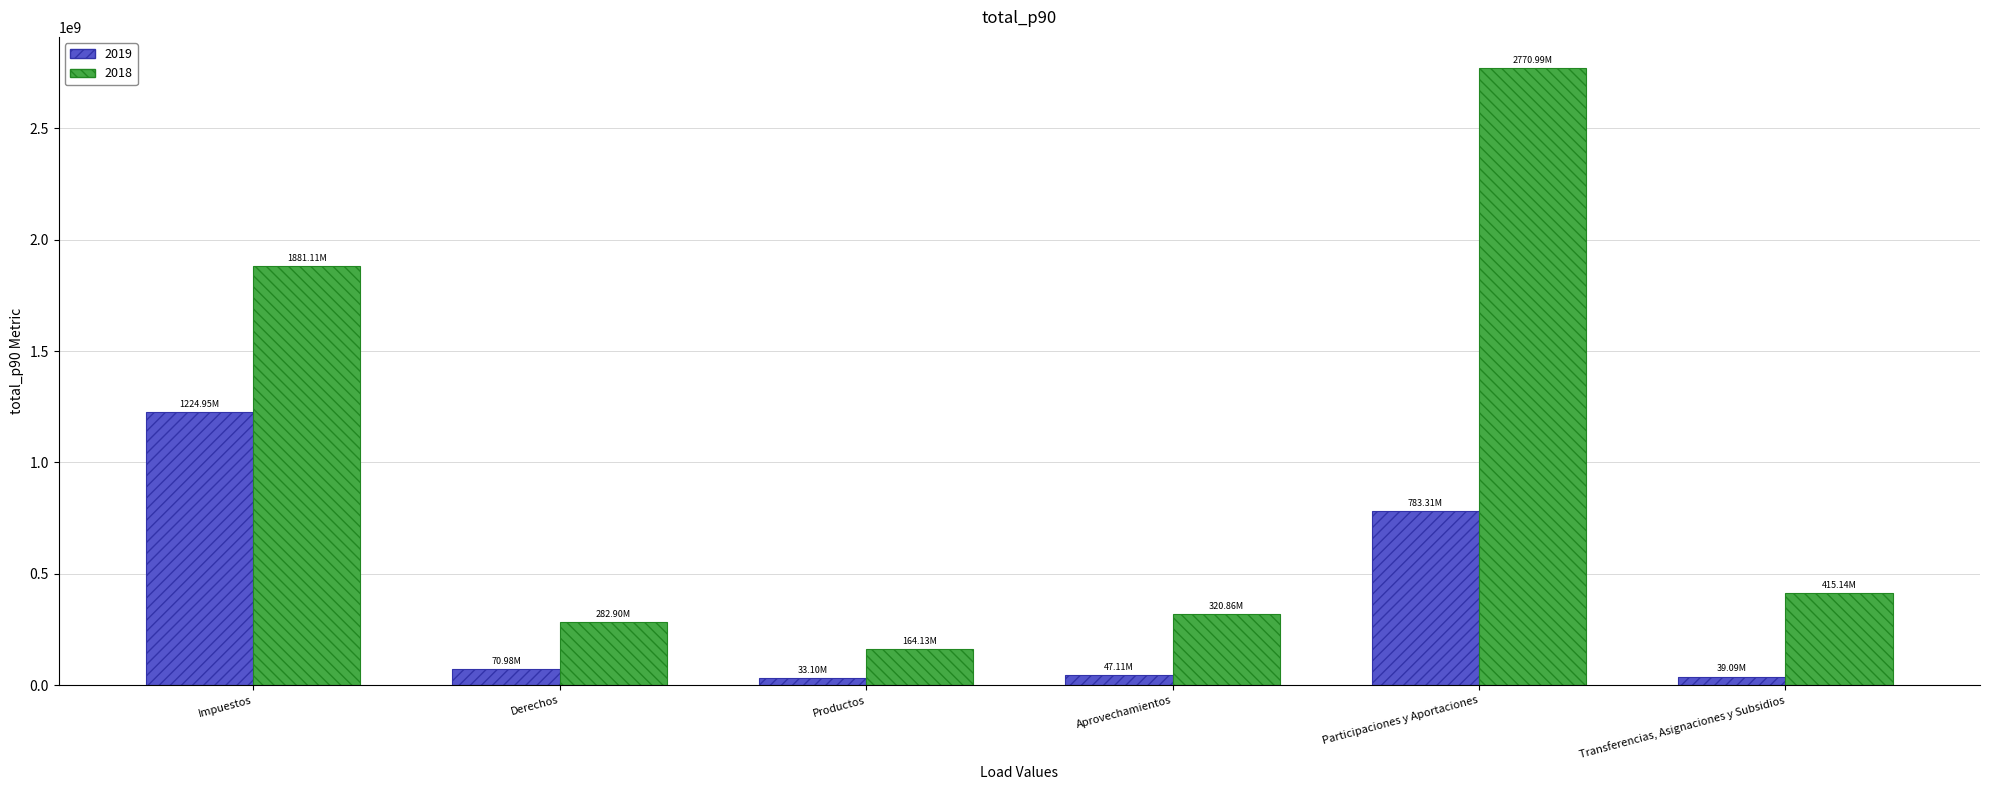

What is the label of the 3rd bar from the left?

Productos